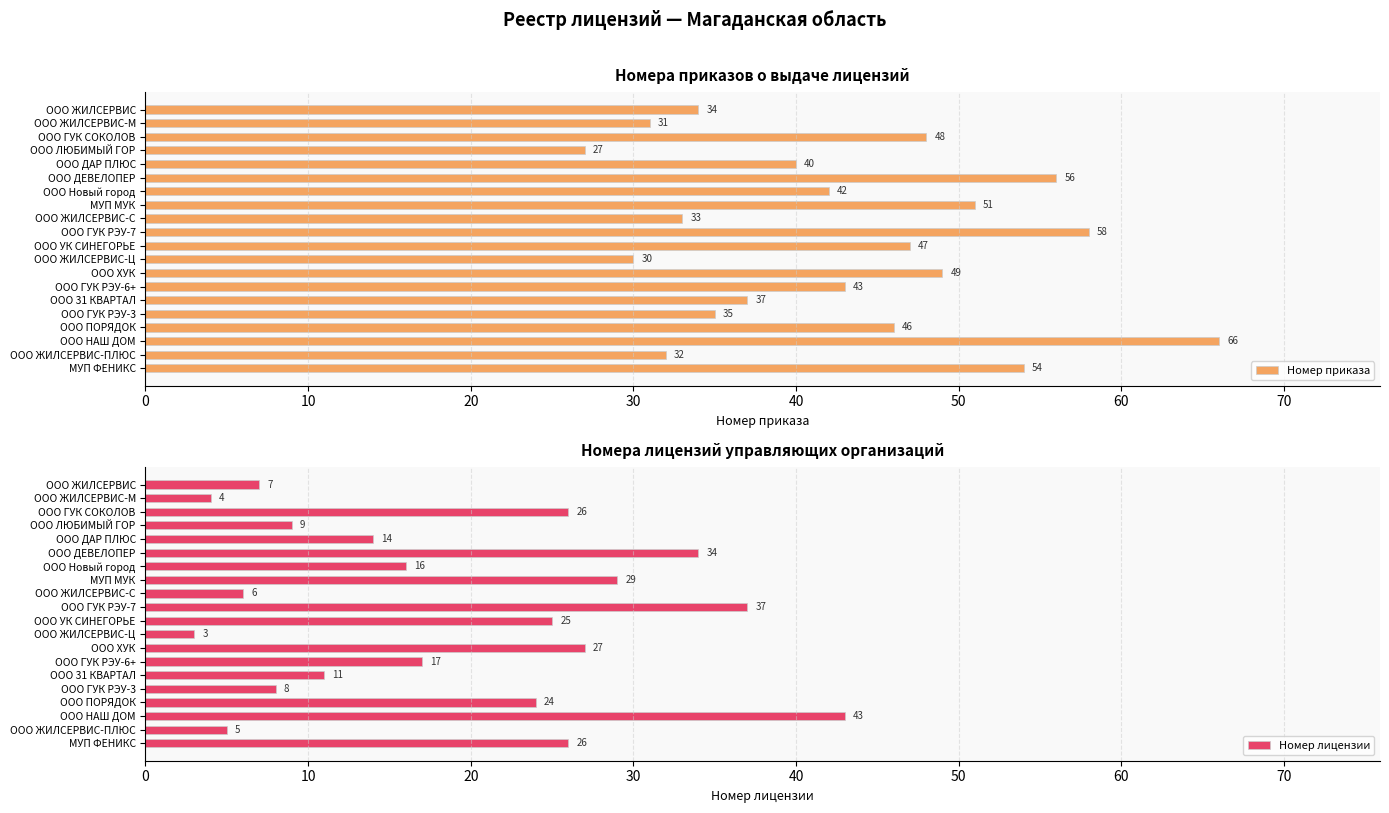

How many bars are there in each group?

2